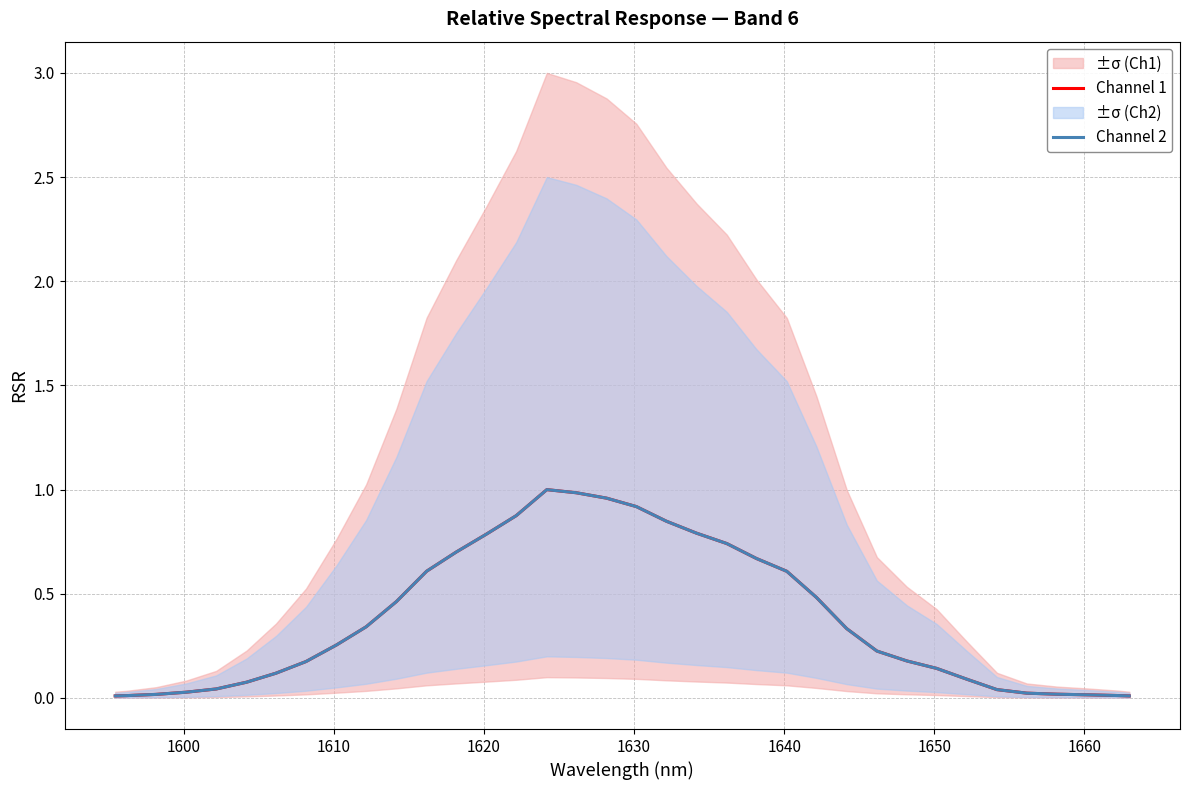

How many lines are shown in the chart?

2